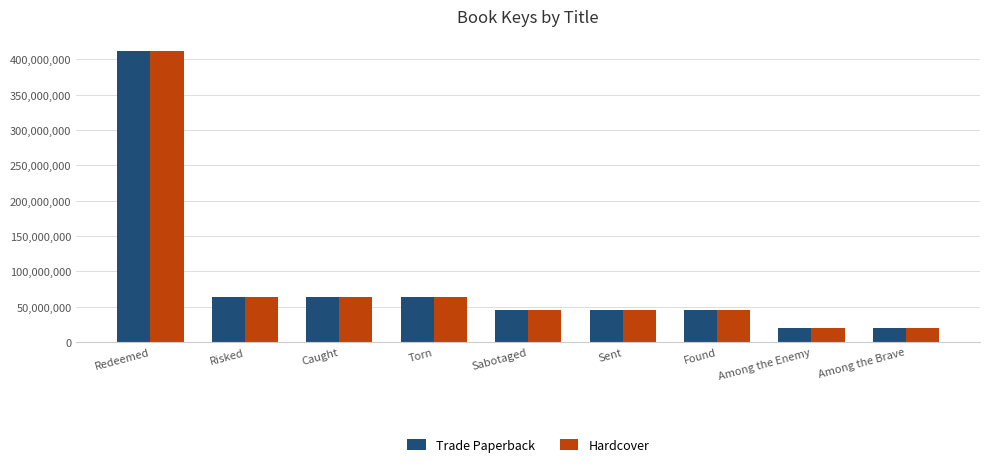

Which category has the highest value across all series?

Redeemed